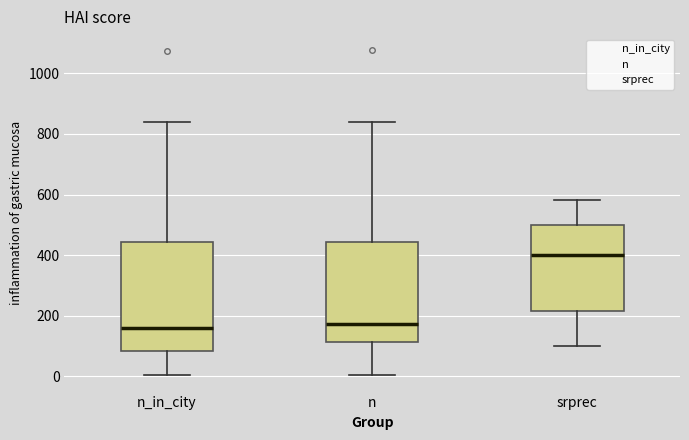

Reading left to right, read every box against the y-axis: the position of its median line, the range the box covers, and the ends of its whiskers. The values are not printed on the chart, so give them approximately, as read against the axis.

n_in_city: median 160, box 80 to 440, whiskers 0 to 840
n: median 180, box 120 to 440, whiskers 0 to 840
srprec: median 400, box 220 to 500, whiskers 100 to 580